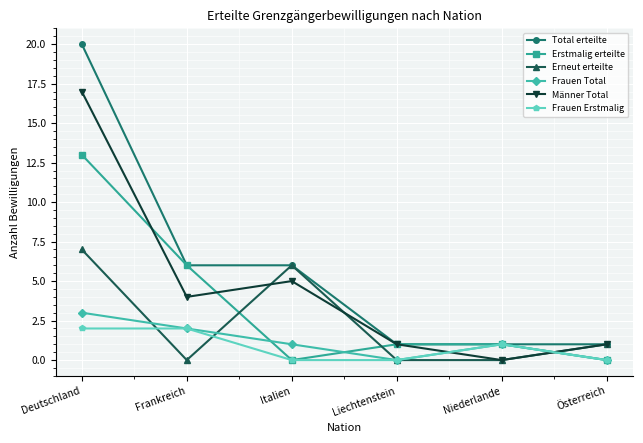

Is it true that Männer Total equals 1 at Liechtenstein?

True